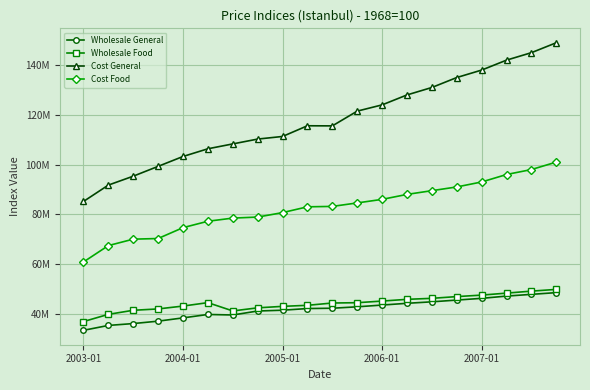

At which label does Wholesale Food first exceed 44446654?

5